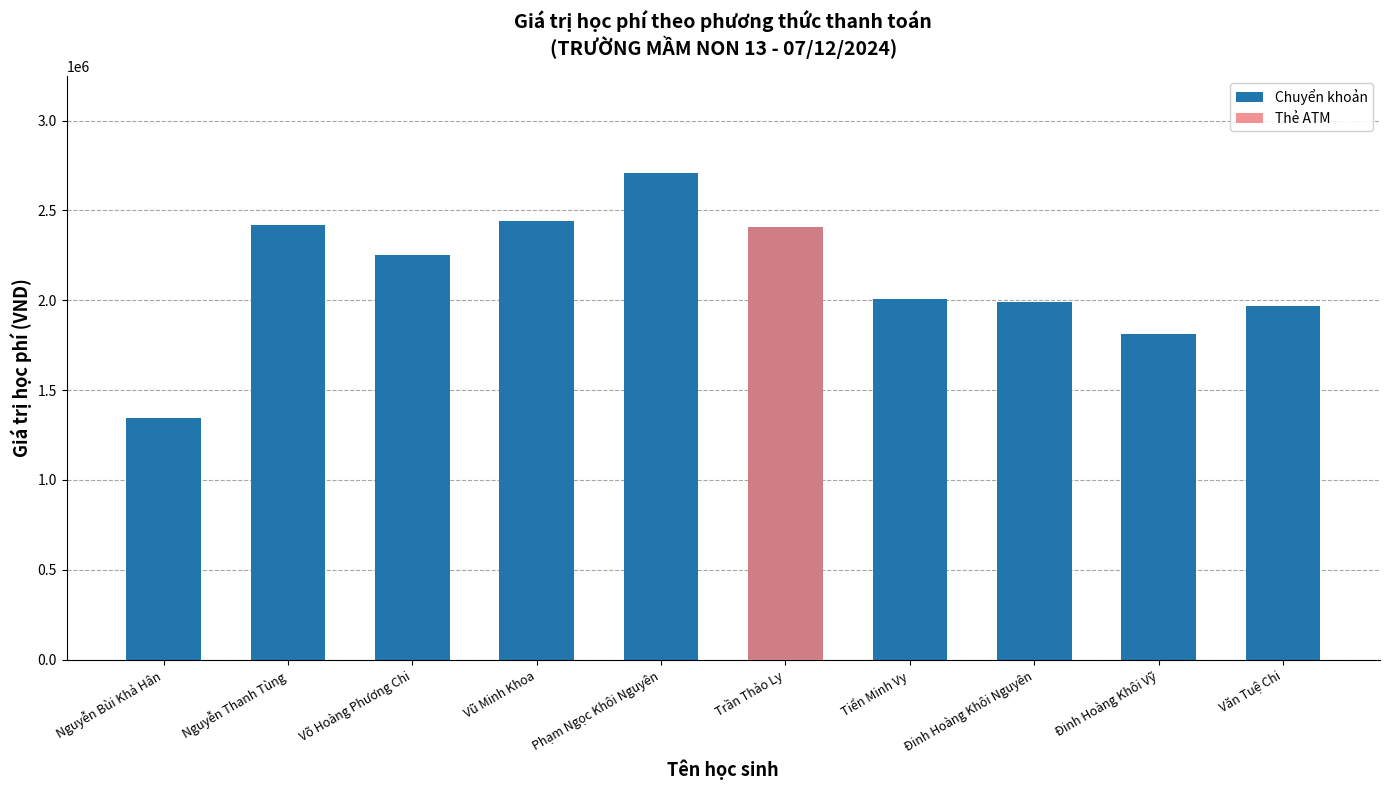

What is the difference between the highest and lowest values at Tiển Minh Vy?

2010000